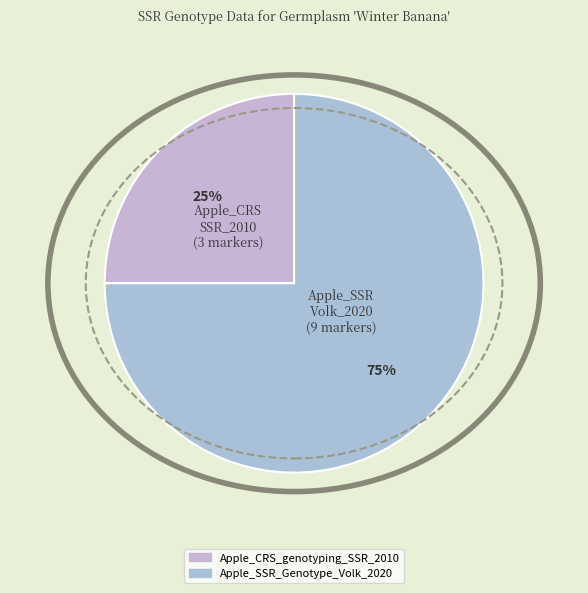

How many slices are in this pie chart?

2